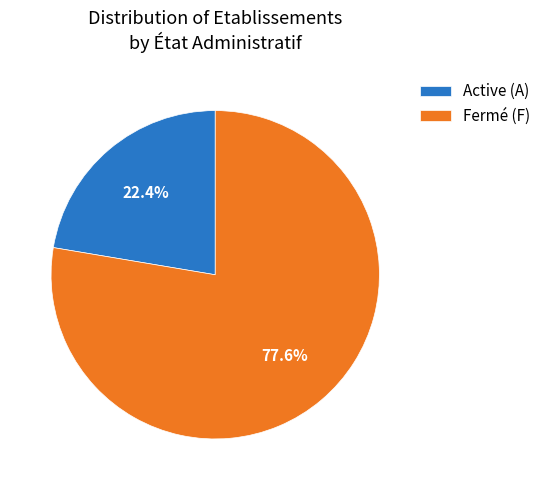

Count the number of slices in the pie.

2